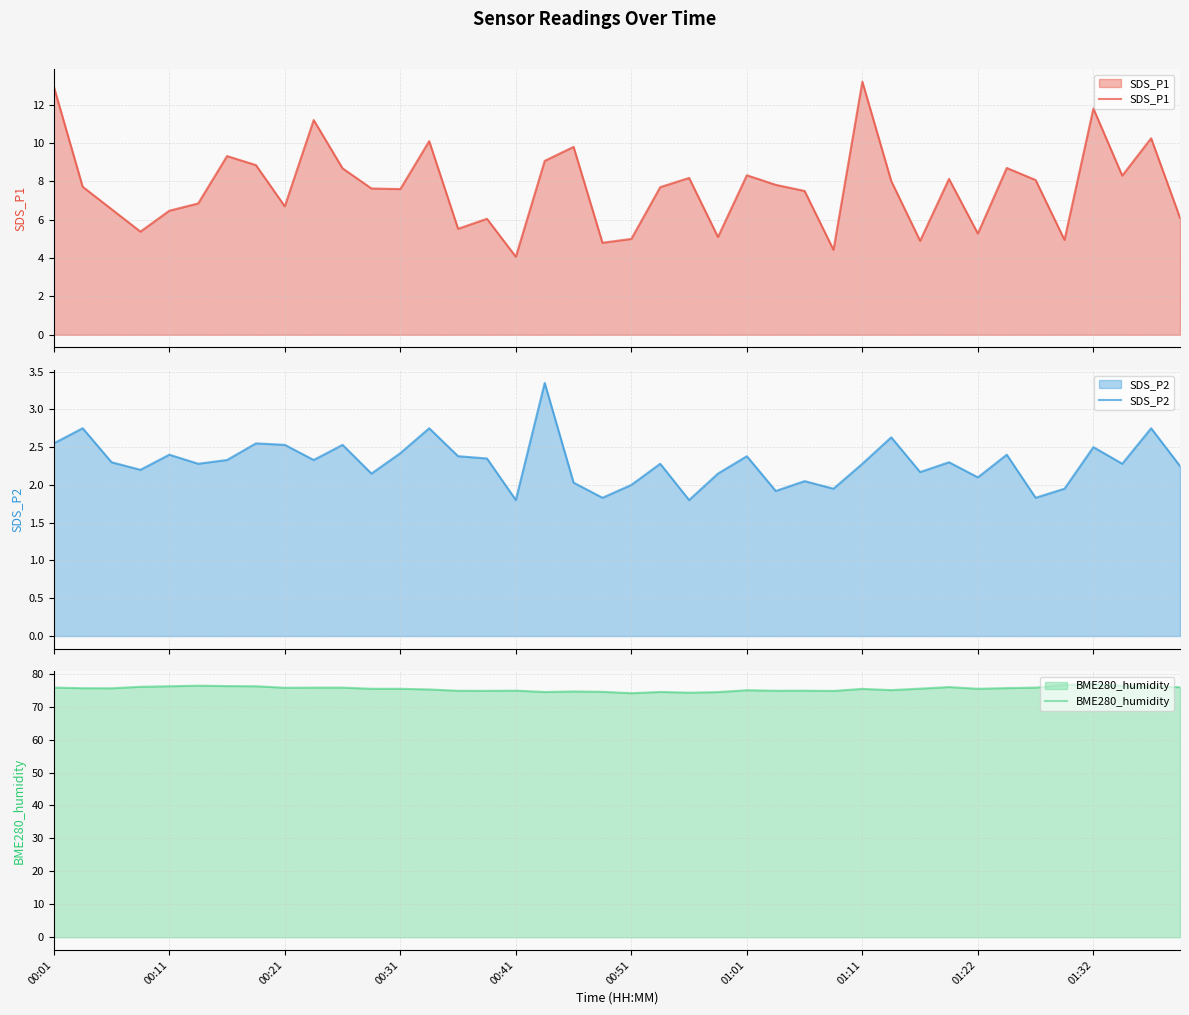

True or false: SDS_P1 and BME280_humidity cross at least once.

False